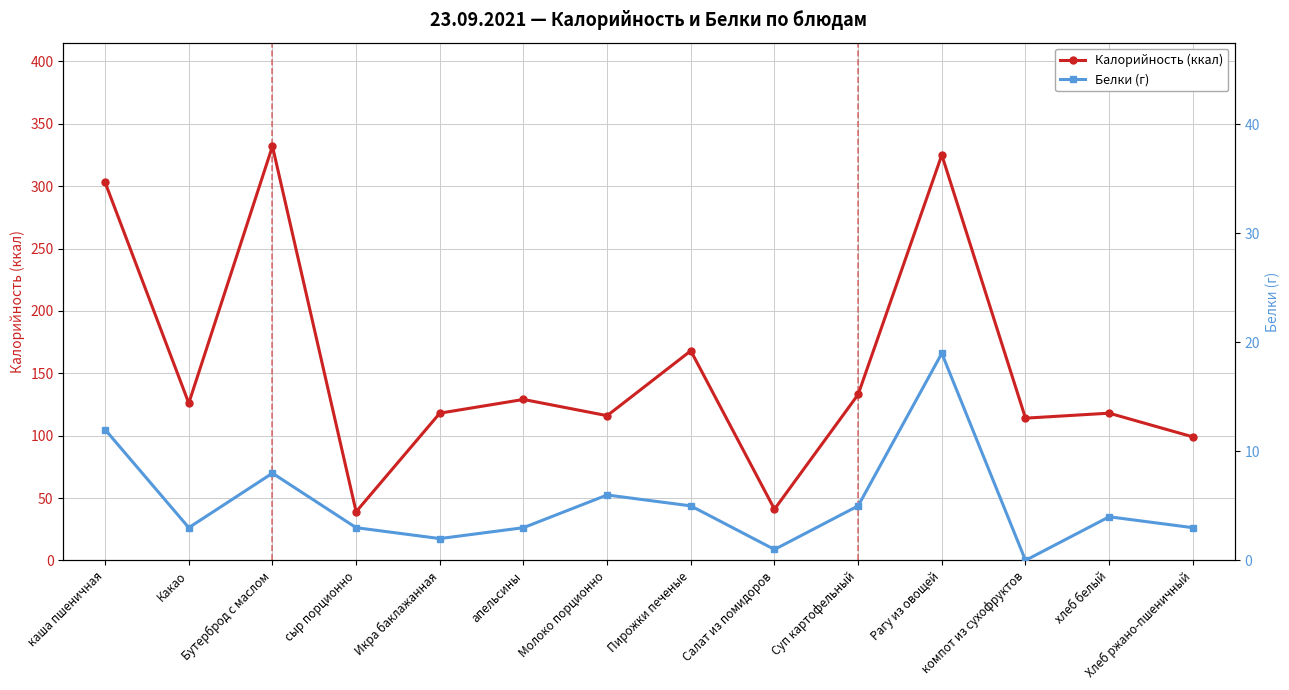

List the series in order of their overall mean, highest first.

Калорийность (ккал), Белки (г)